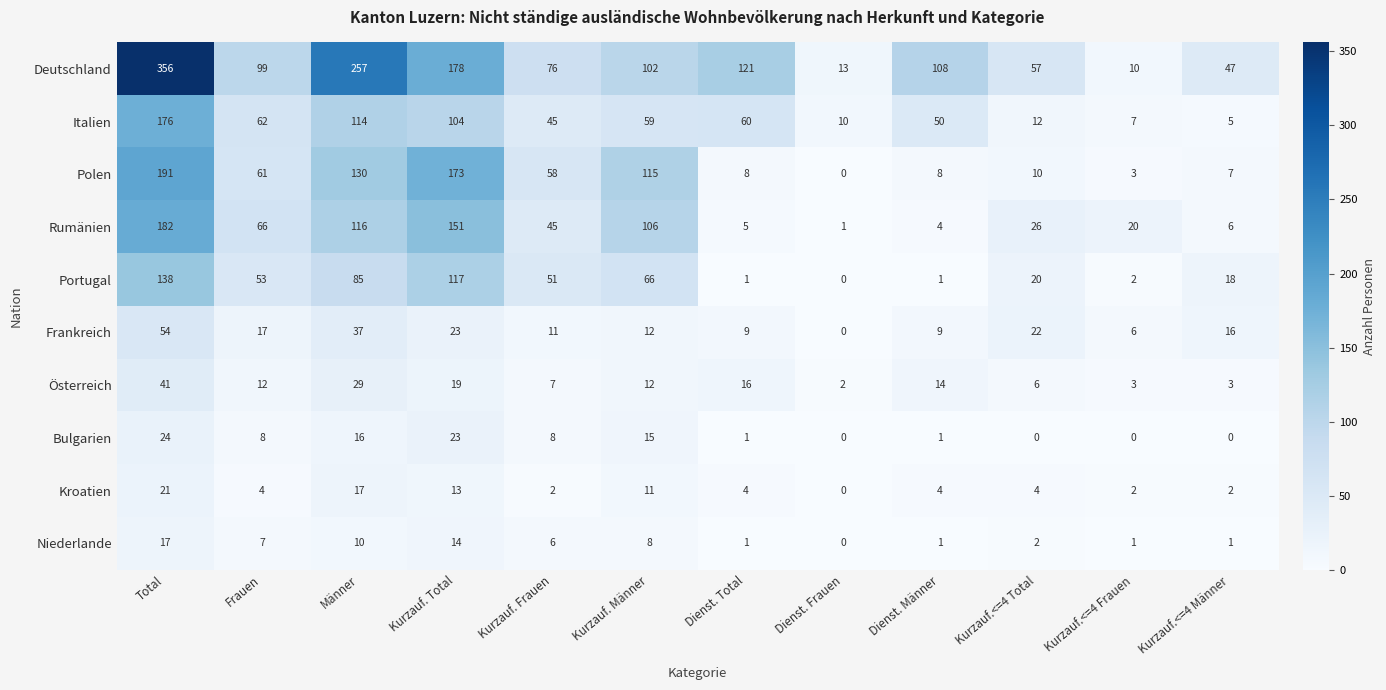

Is the value of Polen at Männer greater than the value of Deutschland at Kurzauf. Total?

No